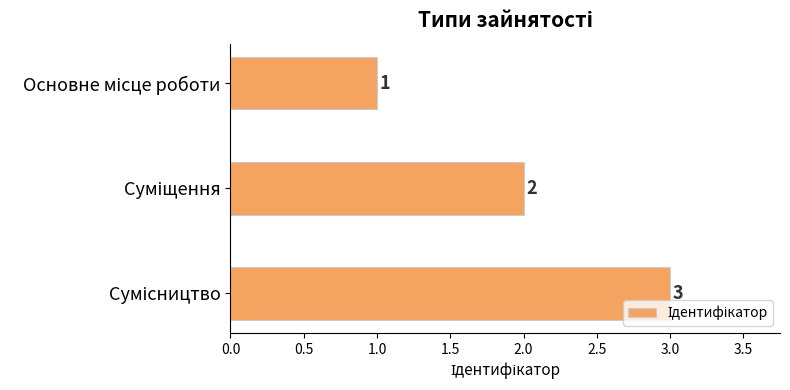

What is the sum of all values?

6